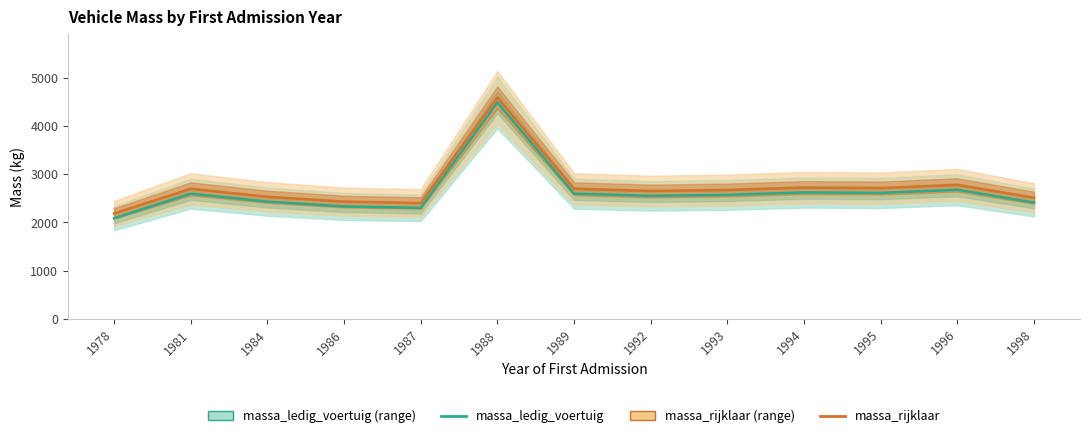

How many values in the massa_rijklaar series are below 2670?

6